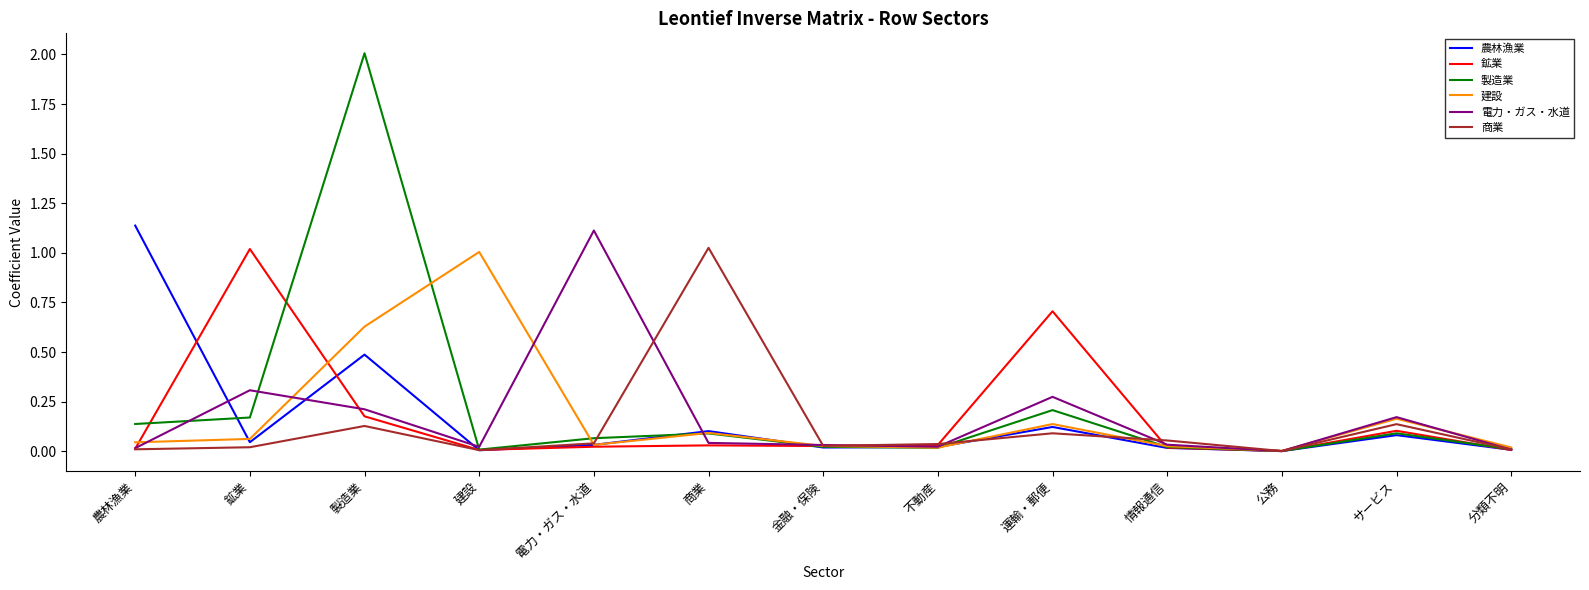

The value of 農林漁業 at 情報通信 is 0.0. True or false?

True